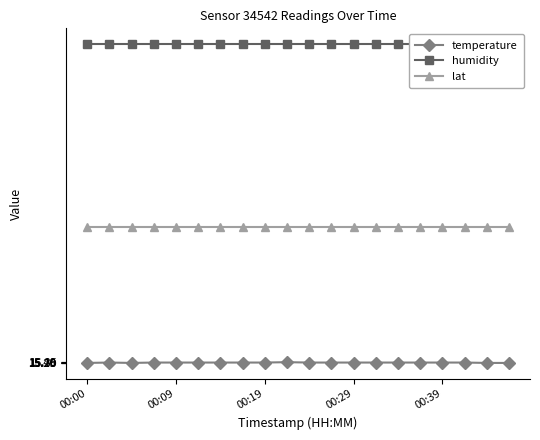

True or false: humidity and lat cross at least once.

False